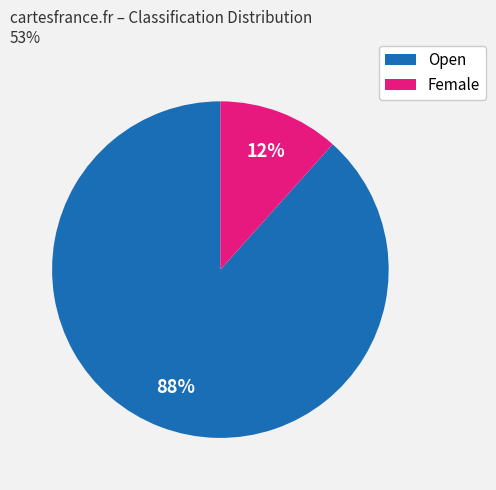

To the nearest percent, what percentage of the pie is Female?

12%